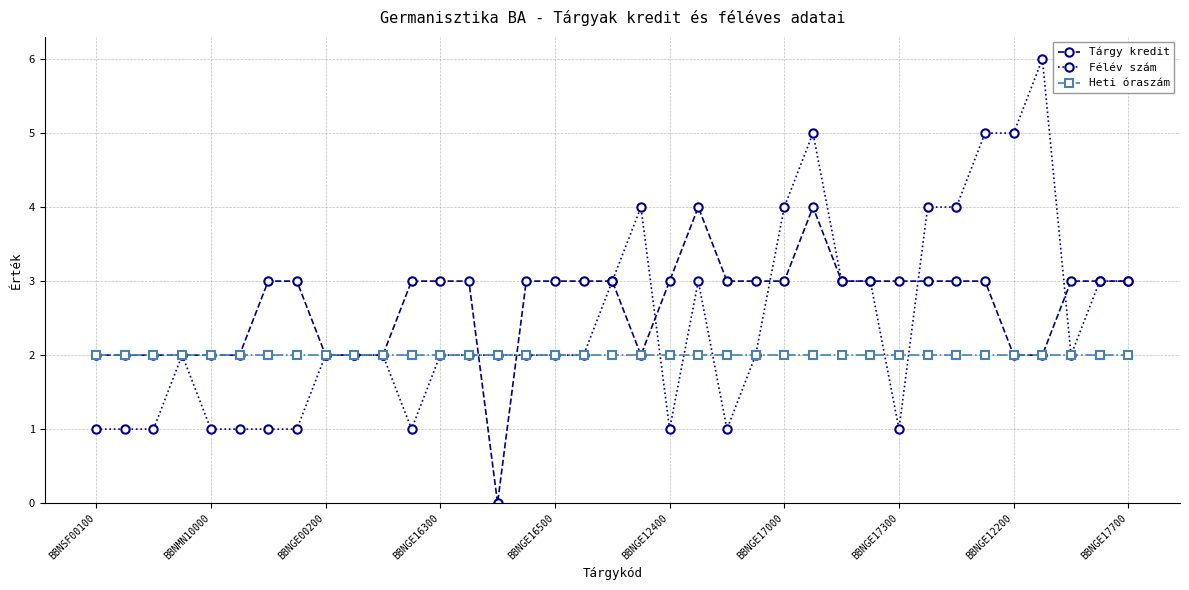

True or false: Félév szám has more than 0 interior local peaks.

True